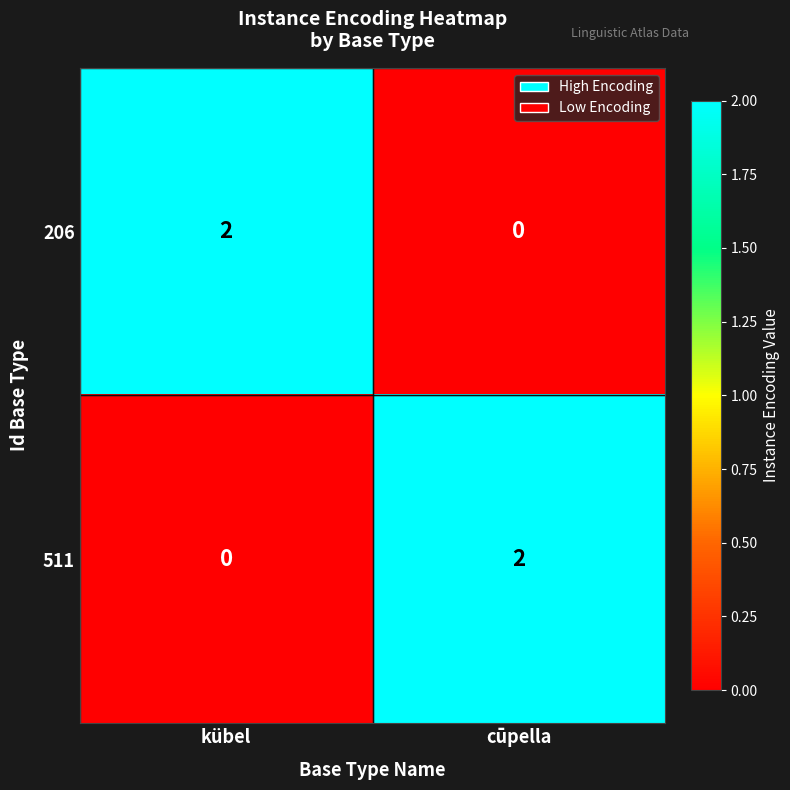

True or false: 206 has a value of 0 at cūpella.

True